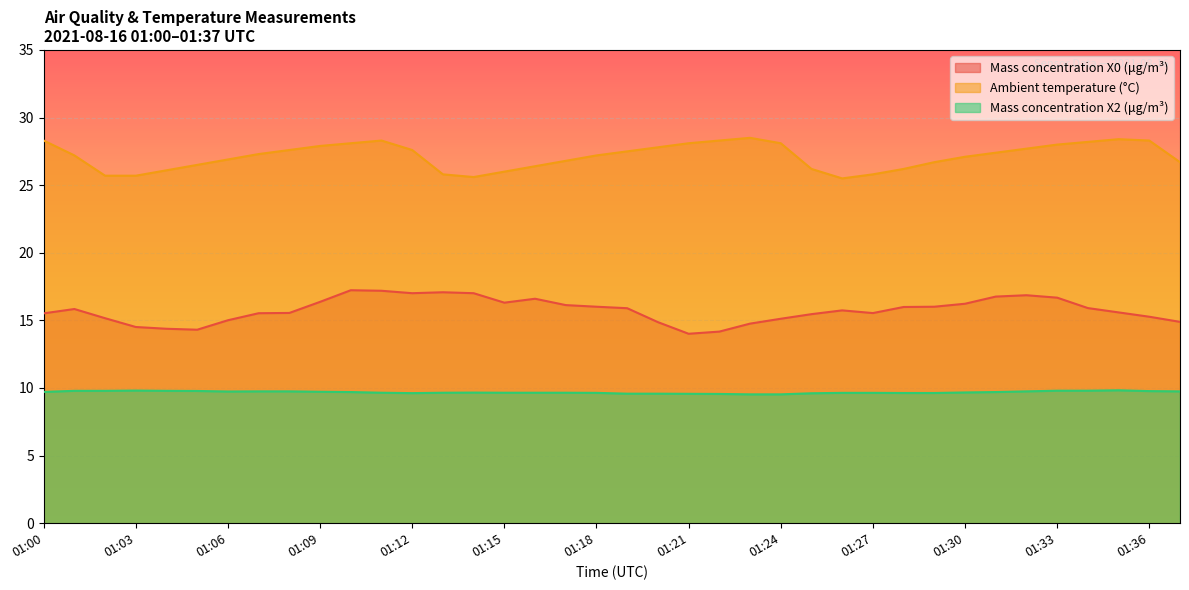

How many lines are shown in the chart?

3